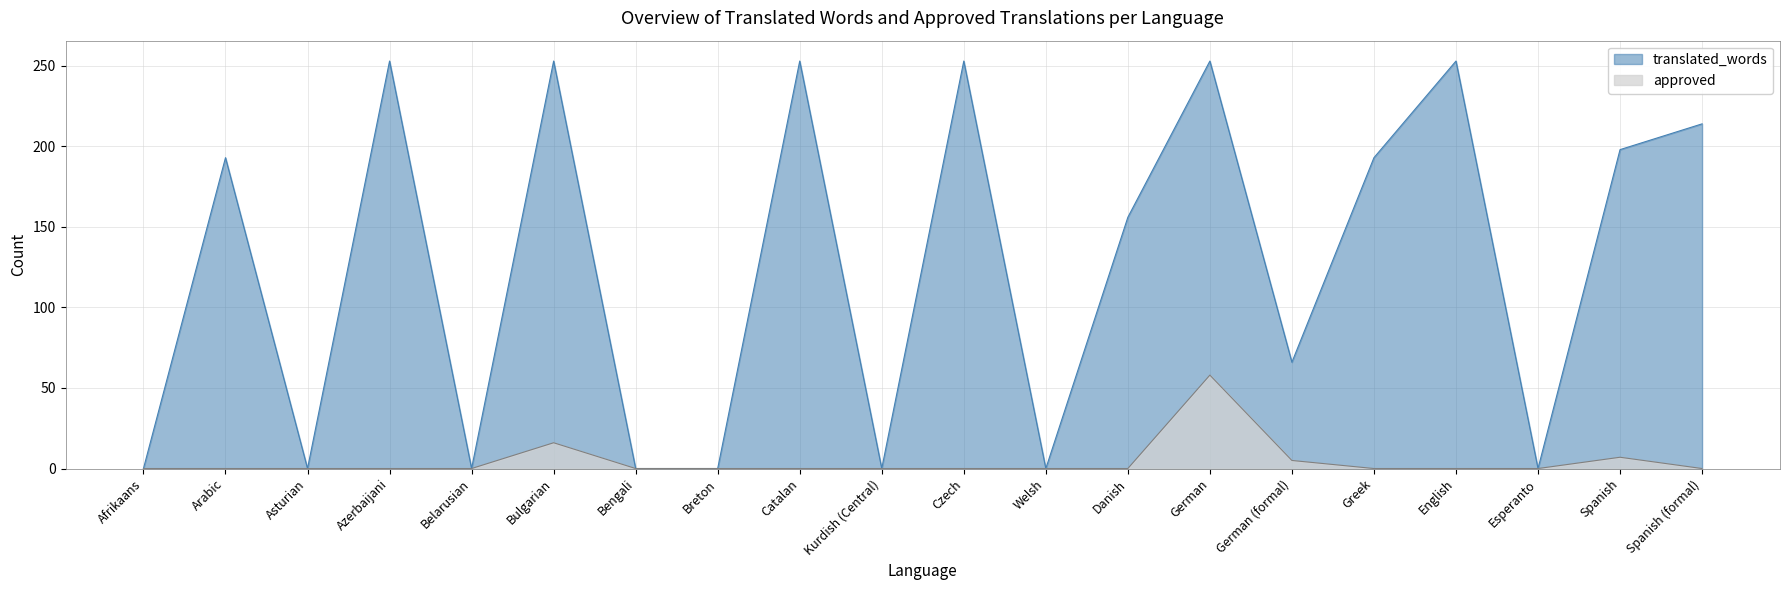

Is it true that approved equals 5 at German (formal)?

True